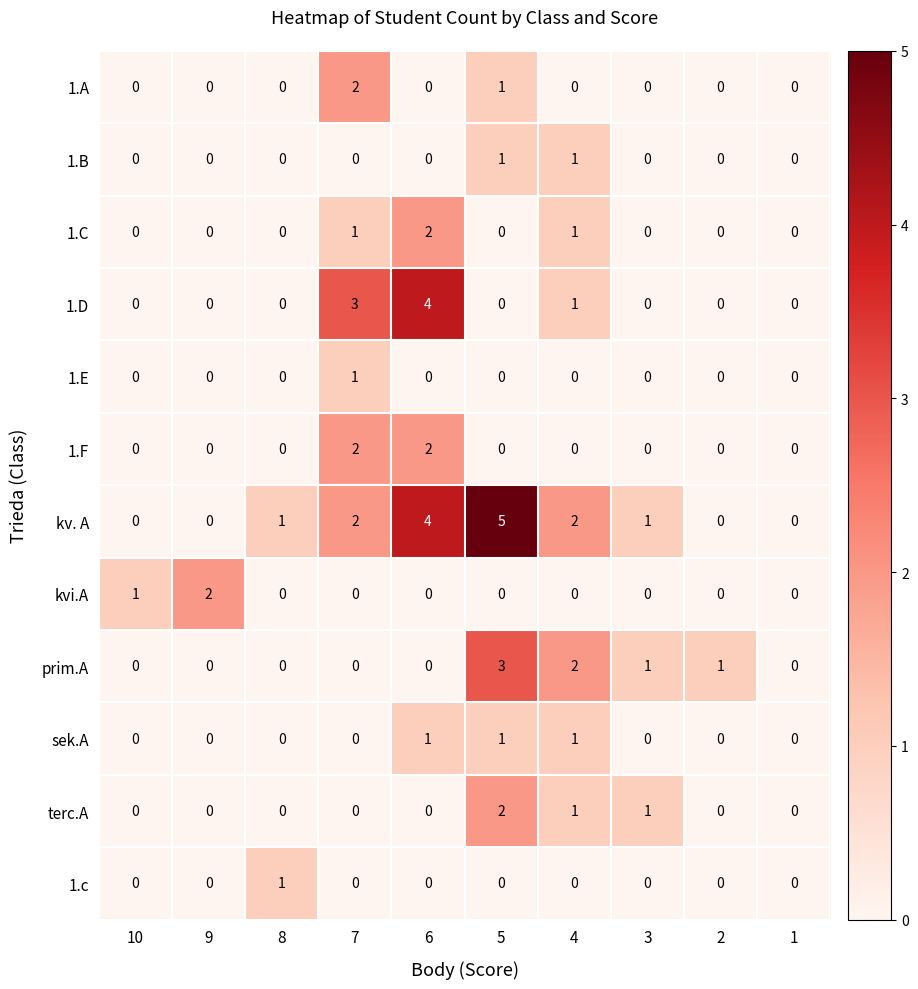

The kvi.A series shows 0 at 1. True or false?

True